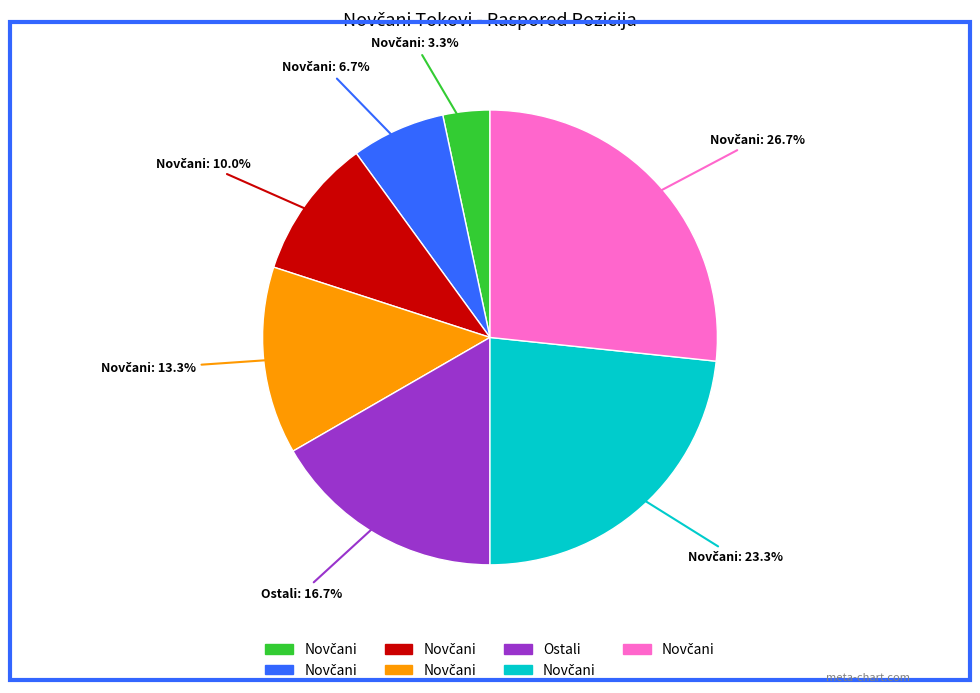

Does any single category account for the majority?

No